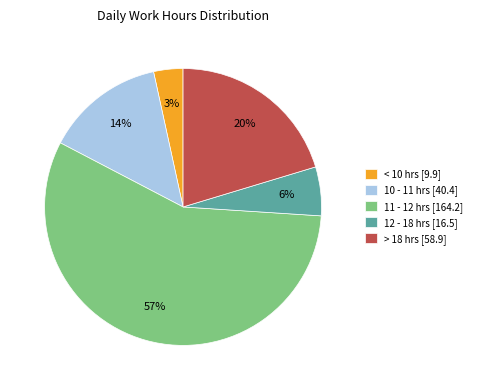

Between 11 - 12 hrs [164.2] and 10 - 11 hrs [40.4], which is larger?

11 - 12 hrs [164.2]